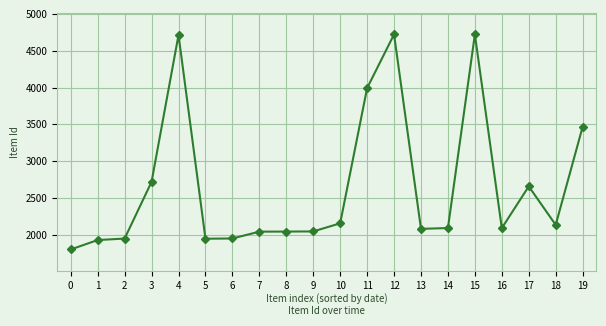

What is the value of the 14th point from the left?

2080